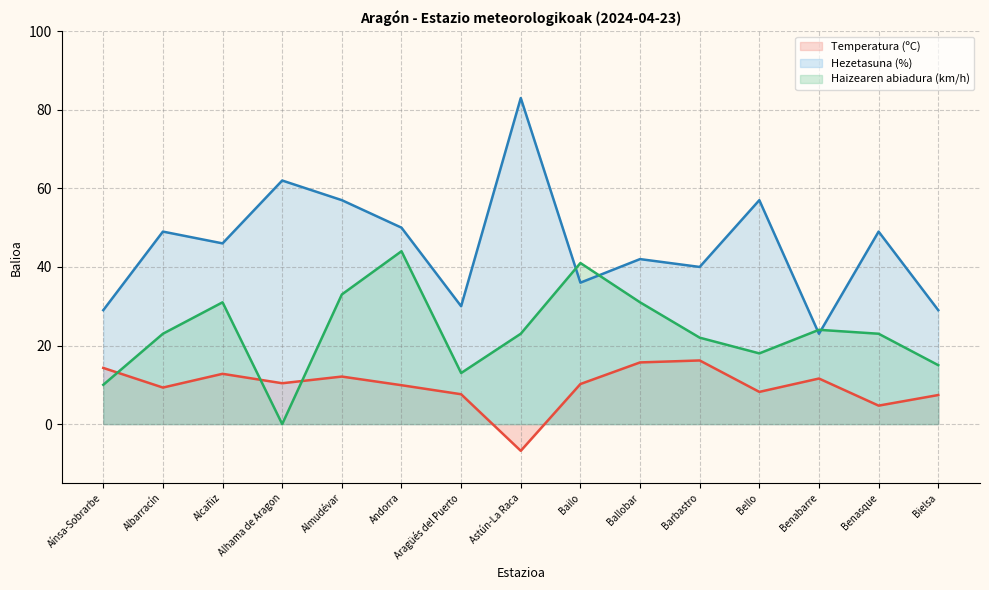

At which category does Temperatura (ºC) reach its first local peak?

Alcañiz